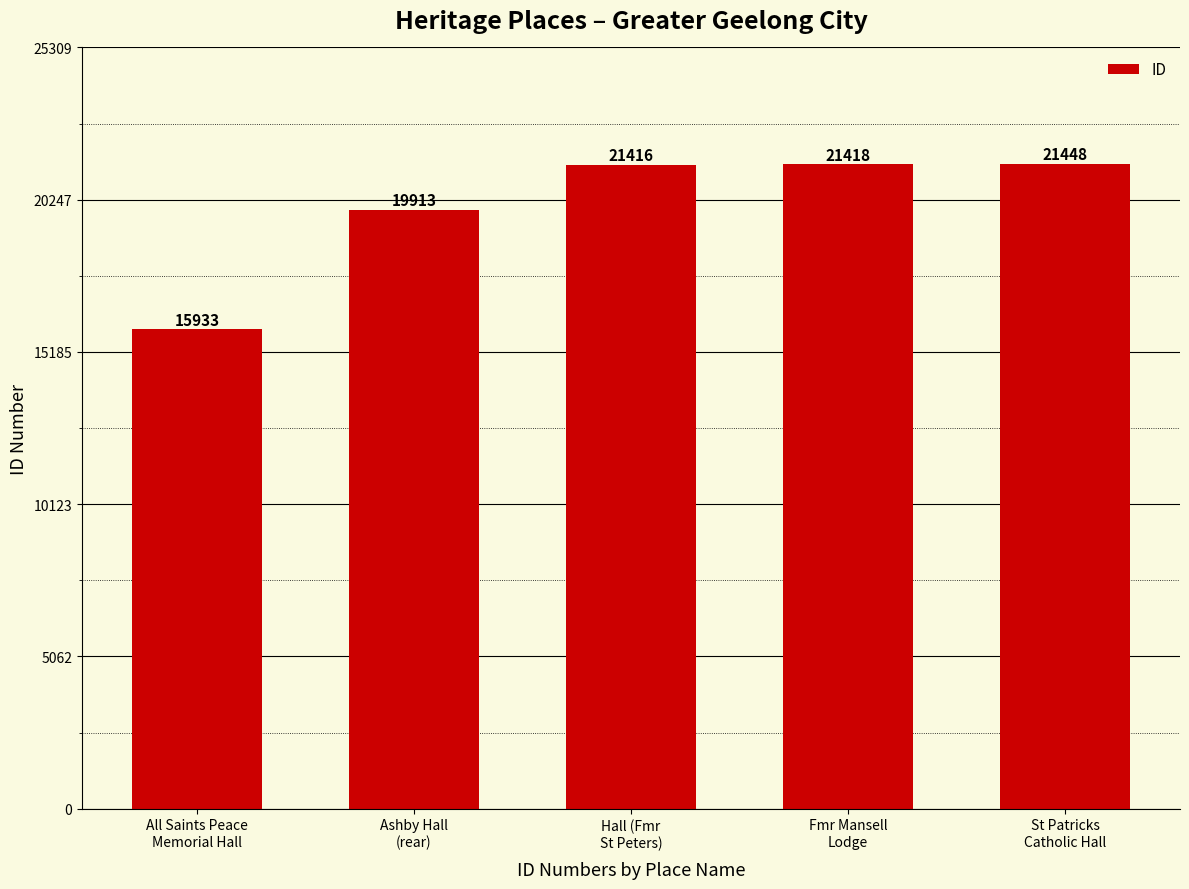

What is the smallest value displayed?

15933